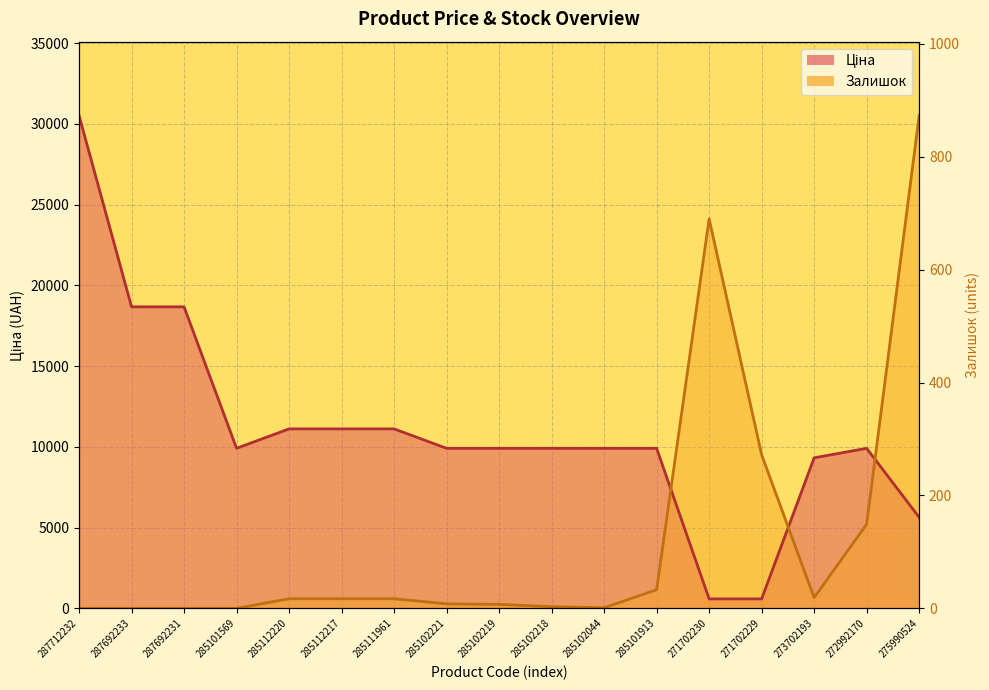

Between which two adjacent categories do Ціна and Залишок first intersect?

285101913 and 271702230